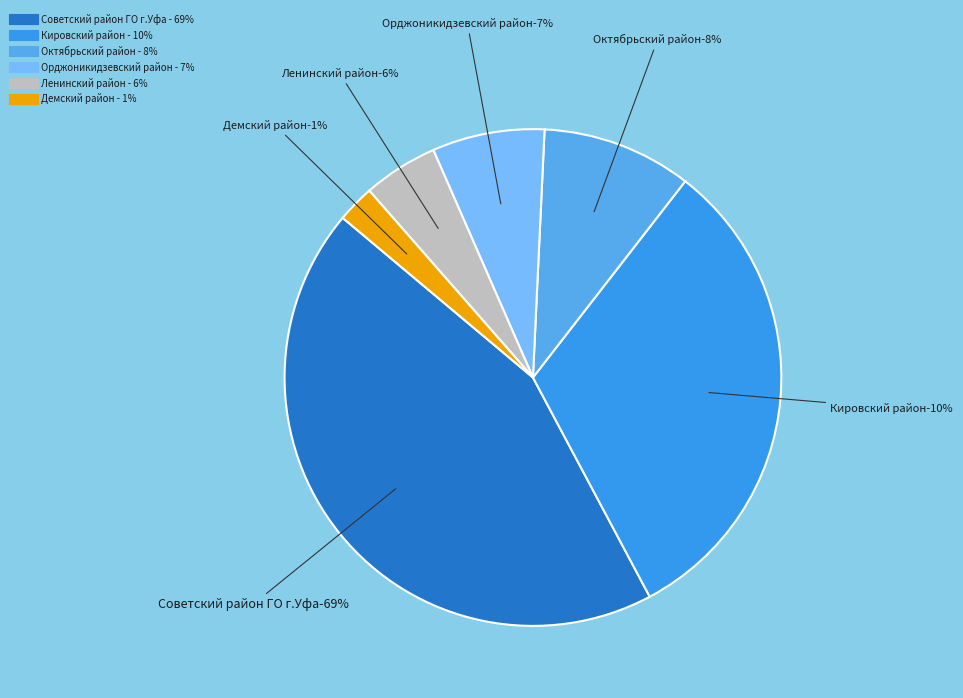

Which slice is the smallest?

Демский район